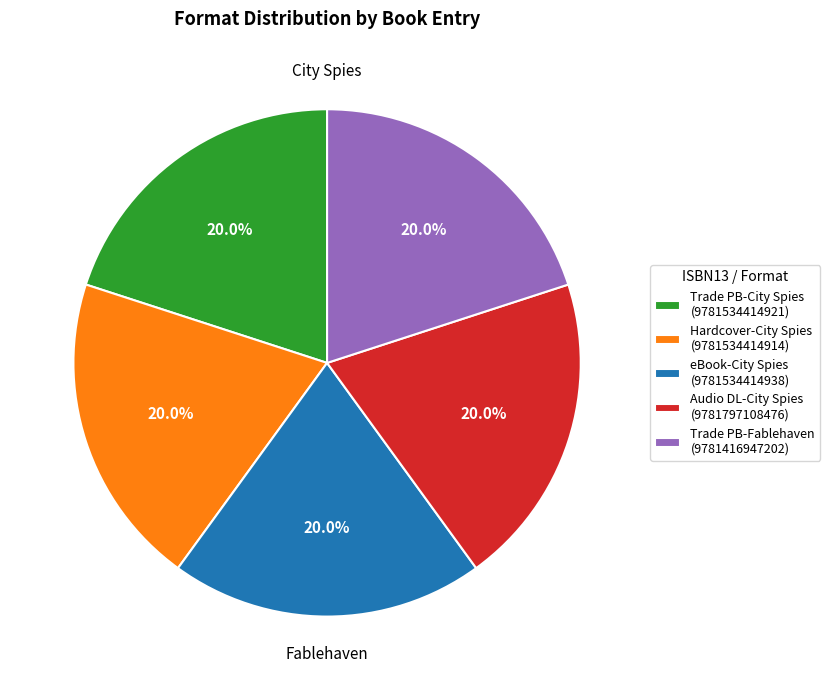

What is the ratio of the value at eBook-City Spies (9781534414938) to the value at Trade PB-City Spies (9781534414921)?

1.0